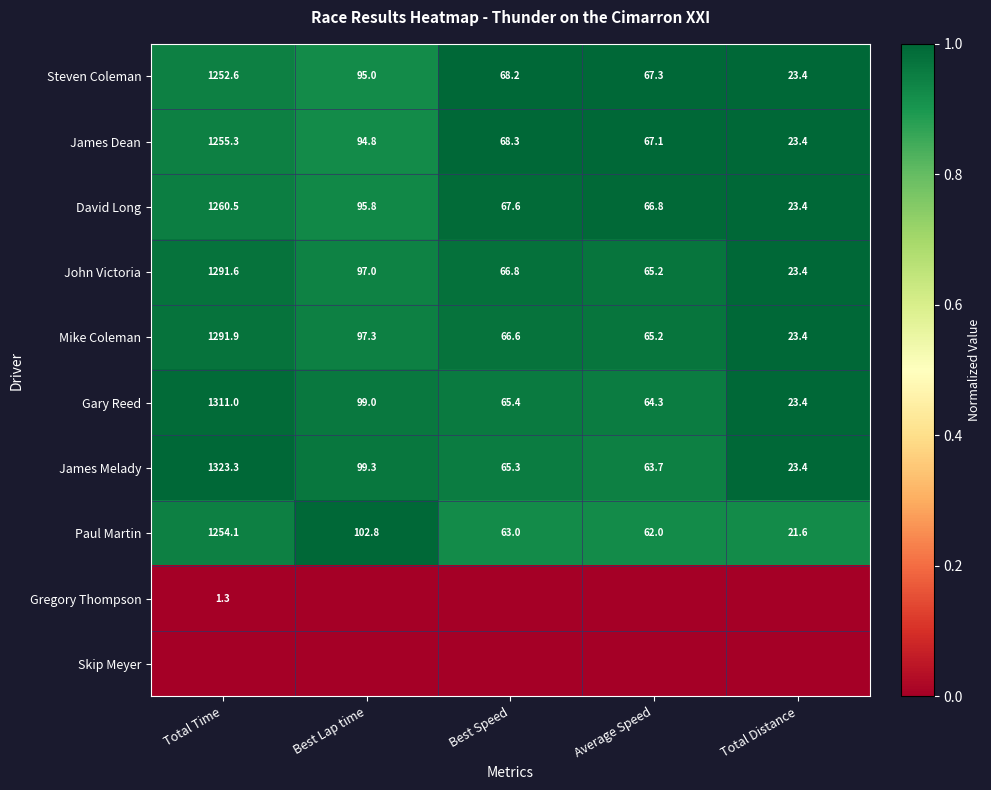

Is it true that Paul Martin equals 1.4 at Best Lap time?

False